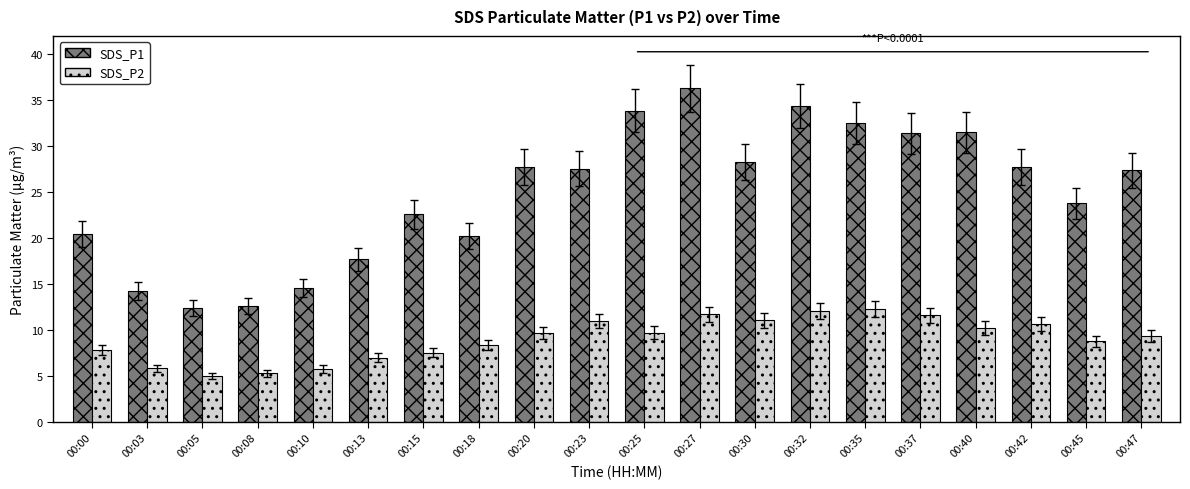

What is the spread (max minus min) of values at 00:42?

17.1